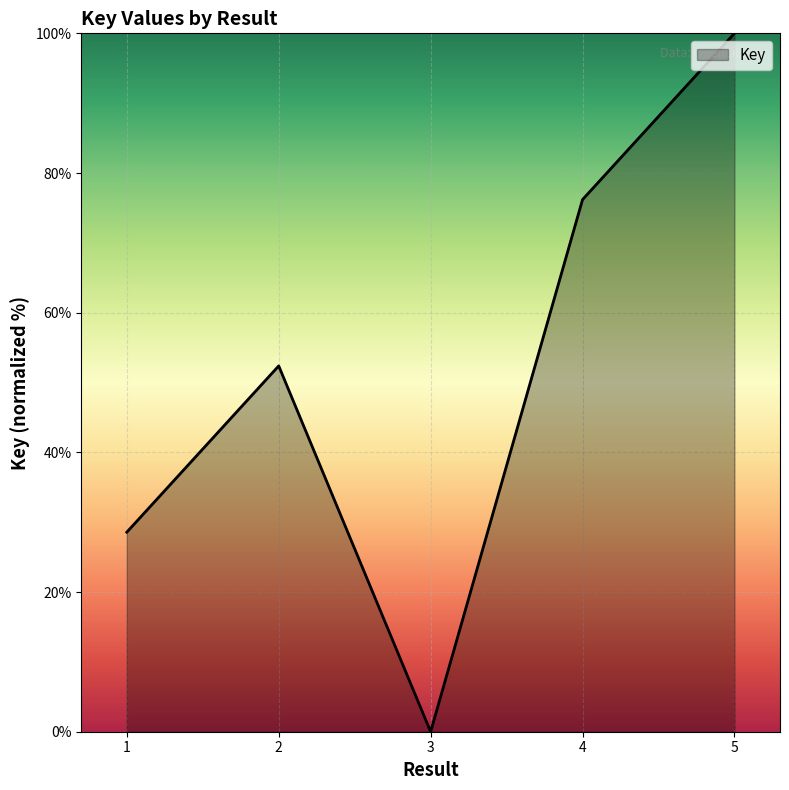

How many lines are shown in the chart?

1